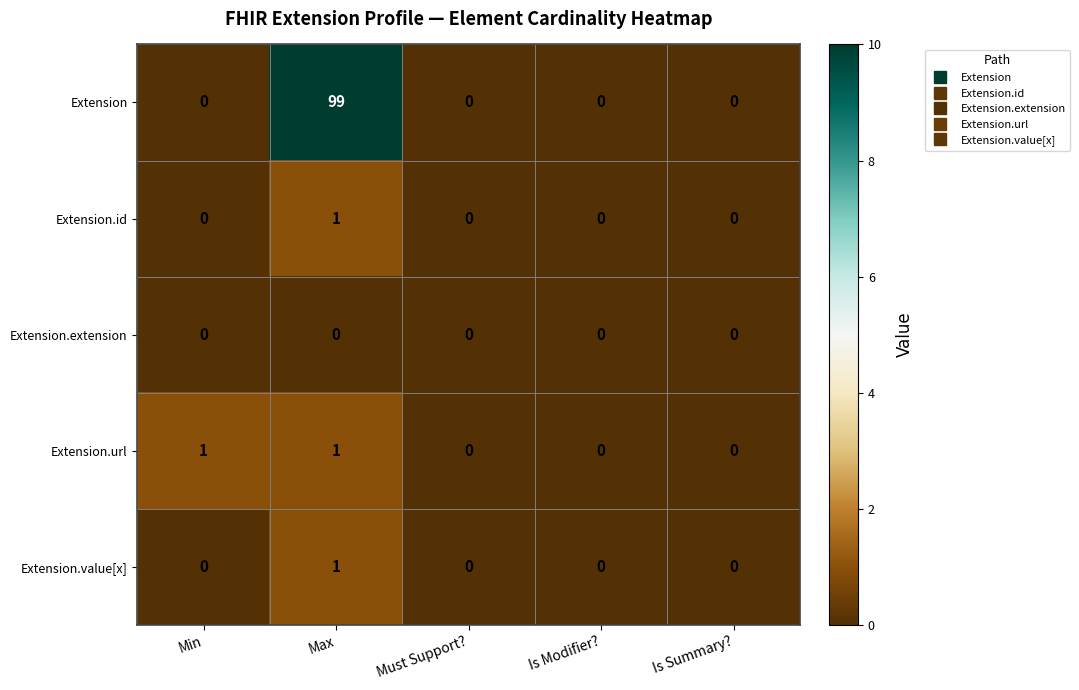

The Extension.value[x] series shows 0 at Must Support?. True or false?

True